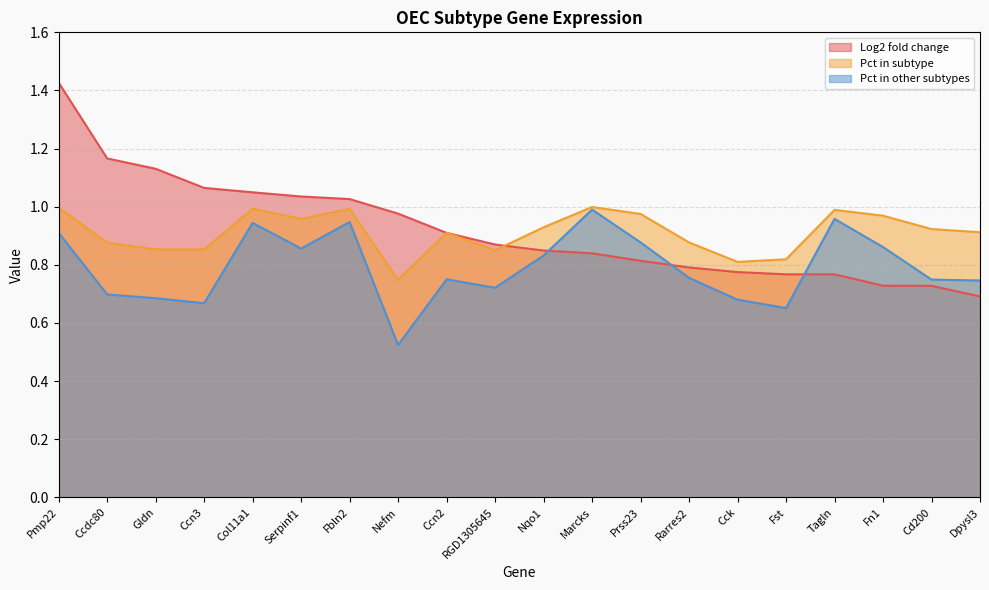

Between Pmp22 and Col11a1, which series saw the biggest shift?

Log2 fold change